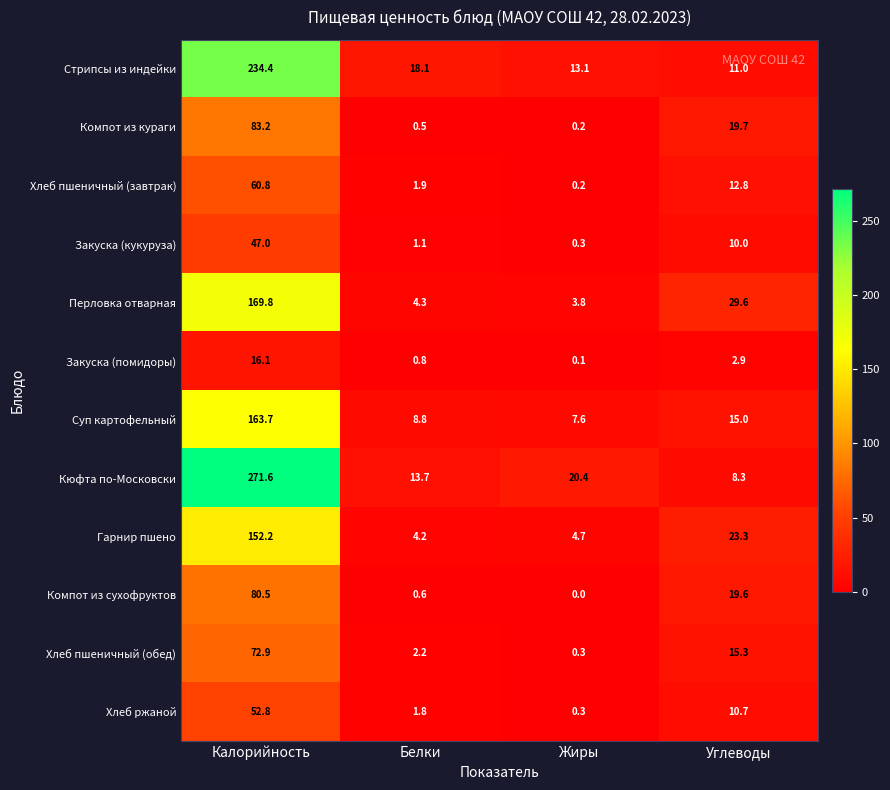

What is the sum of all Суп картофельный values?

195.1